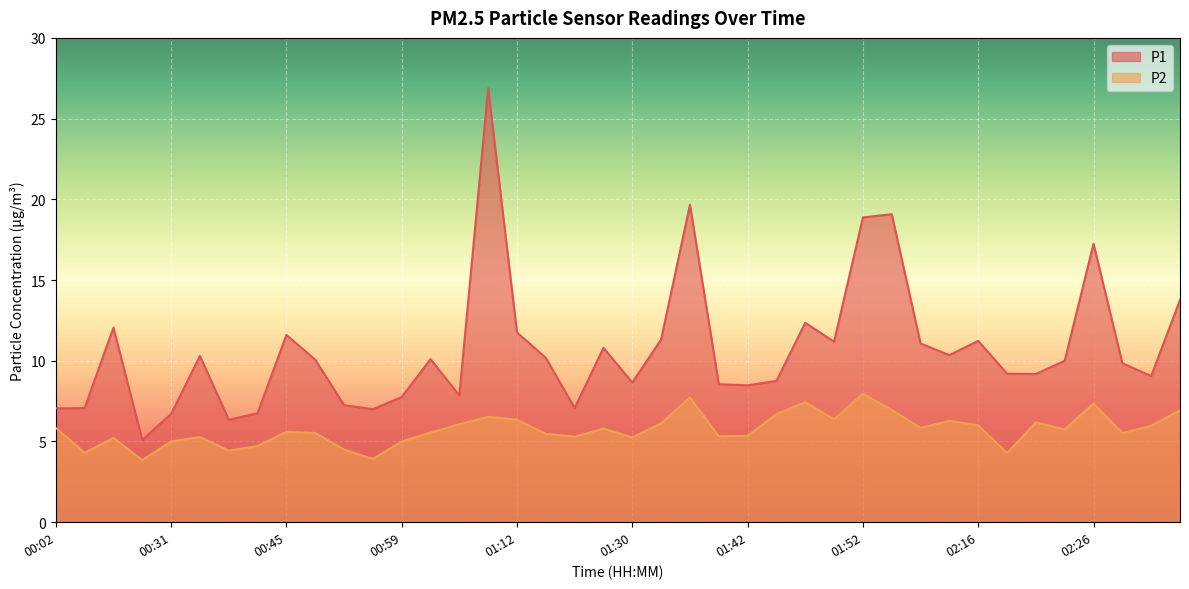

At which label does P1 reach its minimum?

00:23